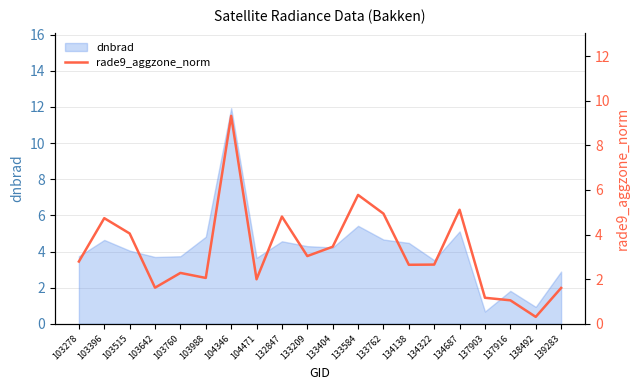

At which category does the data reach its first local valley?

103642